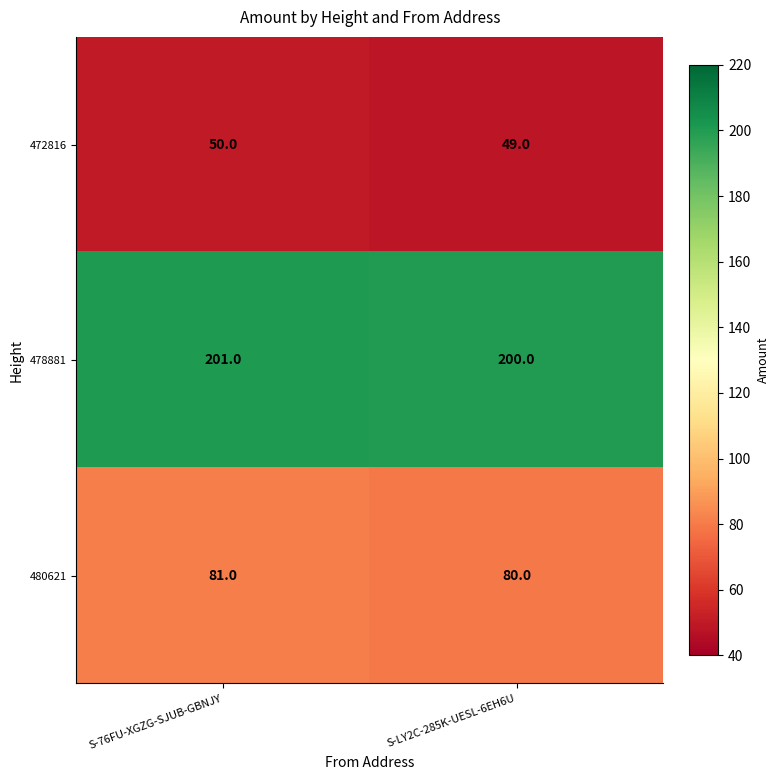

What is the spread (max minus min) of values at S-LY2C-285K-UESL-6EH6U?

151